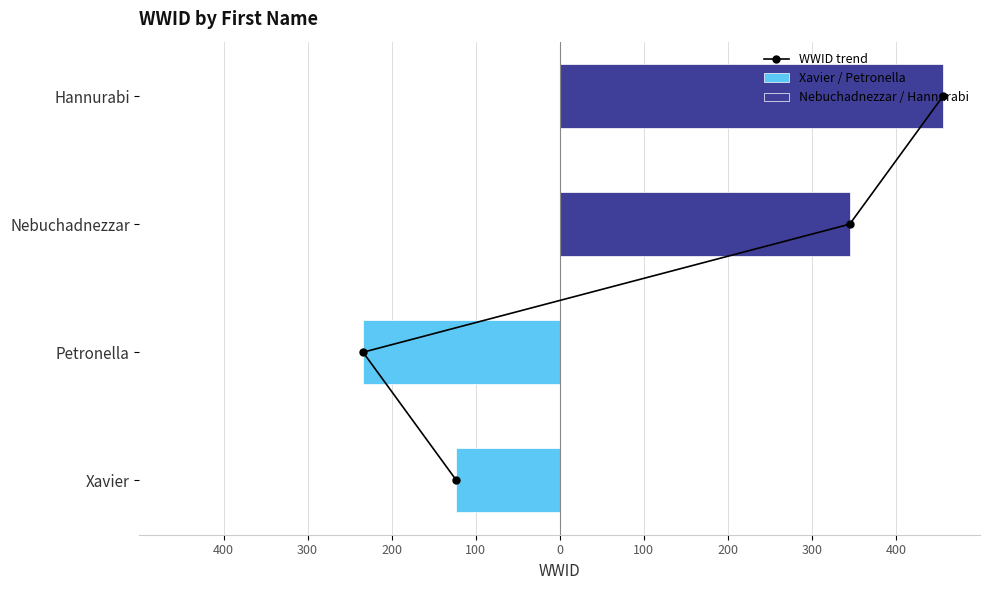

At 300, list the series in order from smallest to largest.

Xavier / Petronella, Nebuchadnezzar / Hannurabi, WWID trend